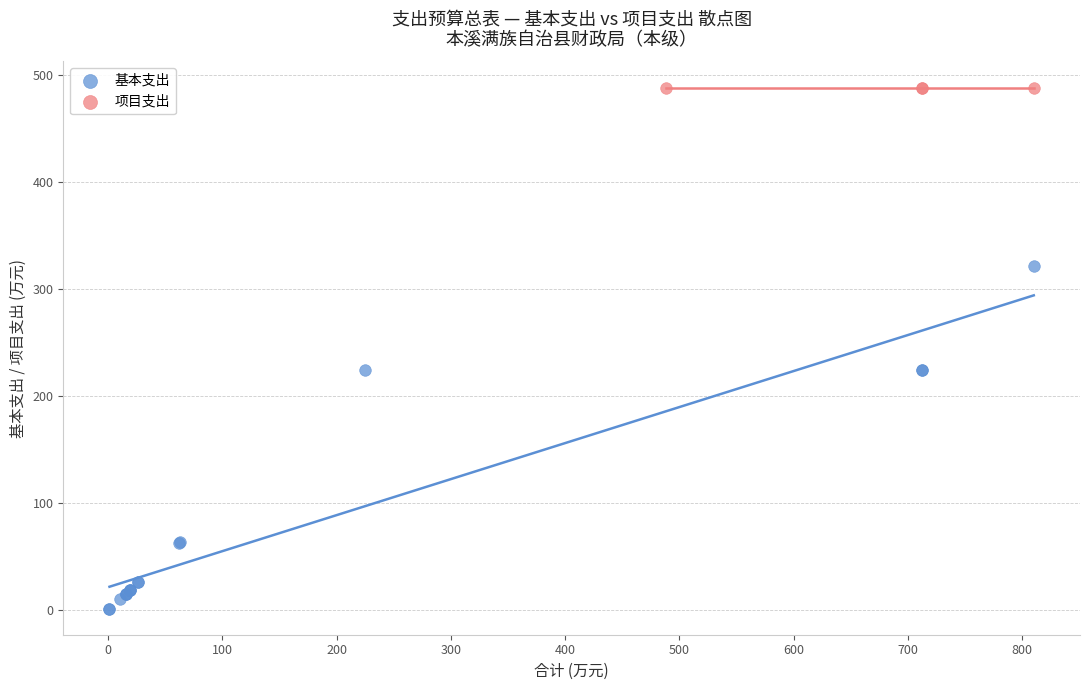

Which series reaches the maximum Y coordinate?

项目支出